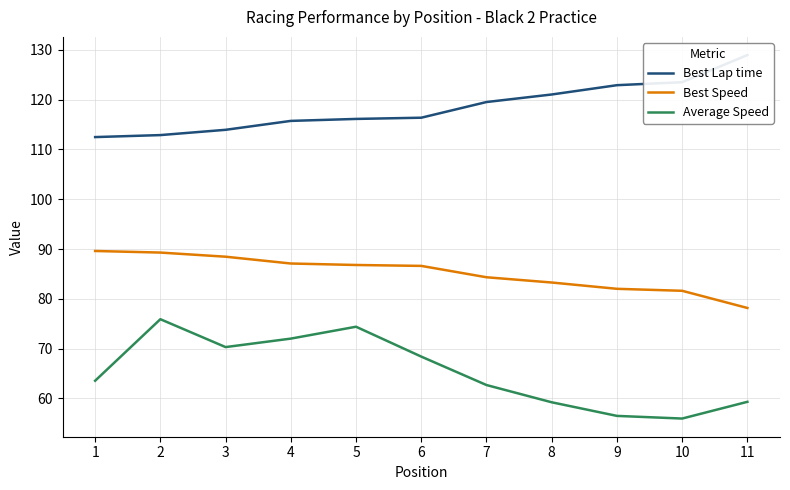

Which series changed the most between 8 and 9?

Average Speed